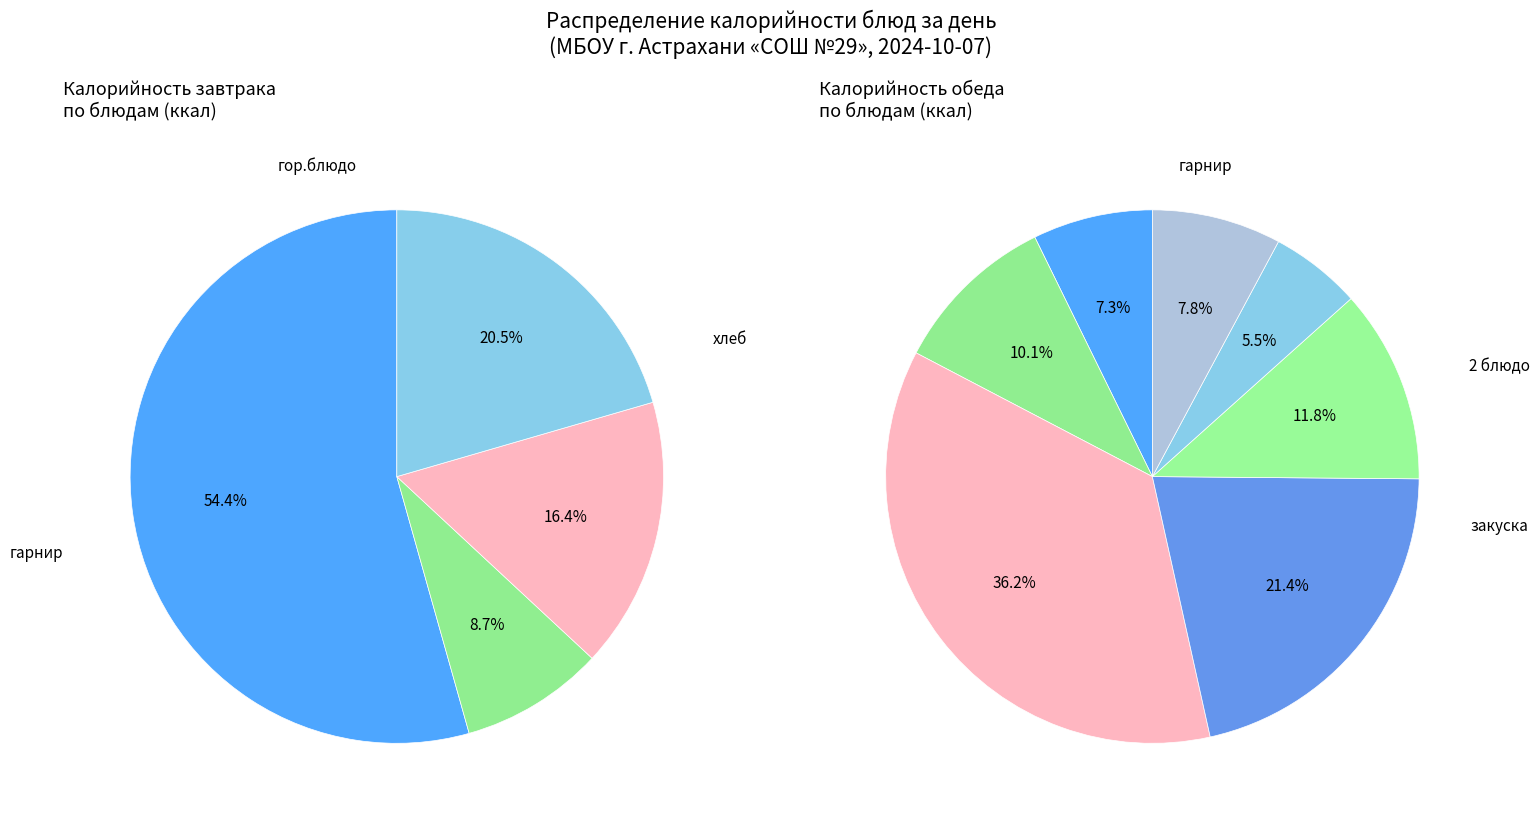

Does Обед represent more than half of the total?

Yes